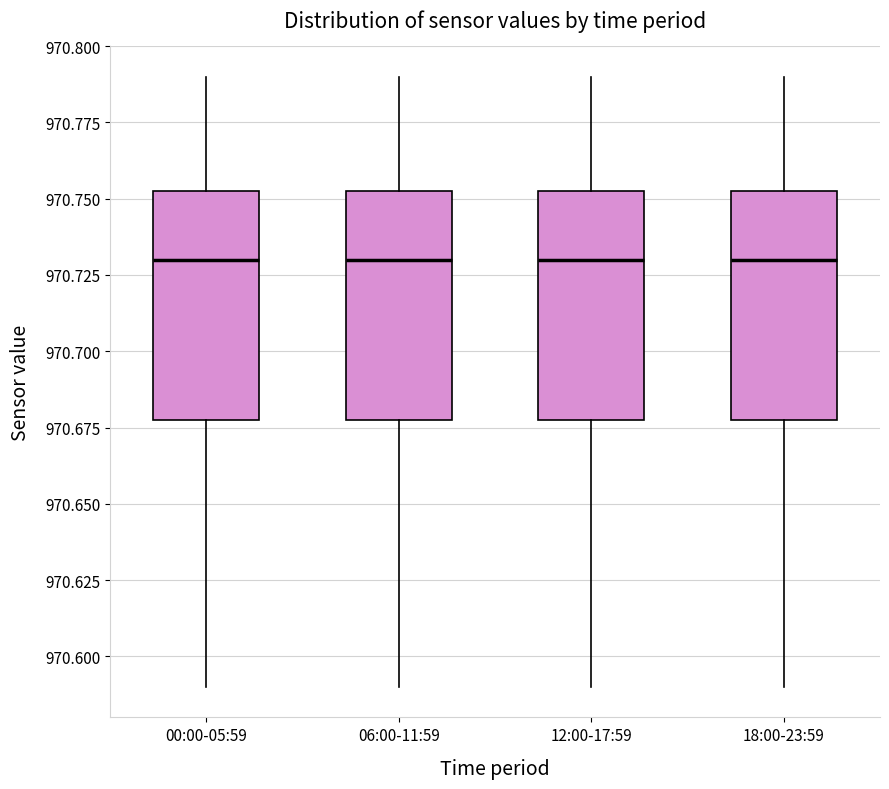

Reading left to right, transcribe this box plot: for each box, give where its median line is, the range the box spans, and where its two whiskers end, as read against the y-axis. The values are not printed on the chart, so give them approximately, as read against the axis.

00:00-05:59: median 970.730, box 970.680 to 970.755, whiskers 970.590 to 970.790
06:00-11:59: median 970.730, box 970.680 to 970.755, whiskers 970.590 to 970.790
12:00-17:59: median 970.730, box 970.680 to 970.755, whiskers 970.590 to 970.790
18:00-23:59: median 970.730, box 970.680 to 970.755, whiskers 970.590 to 970.790